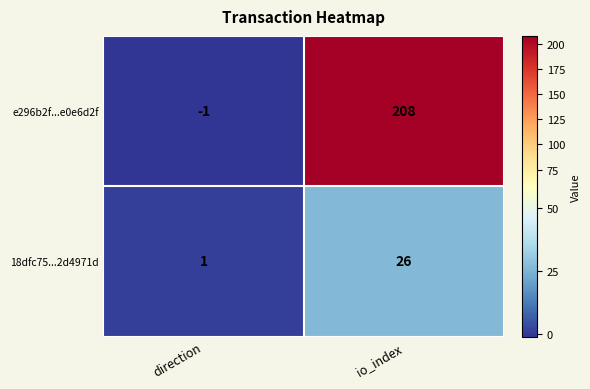

Rank the series at io_index from lowest to highest value.

18dfc75...2d4971d, e296b2f...e0e6d2f